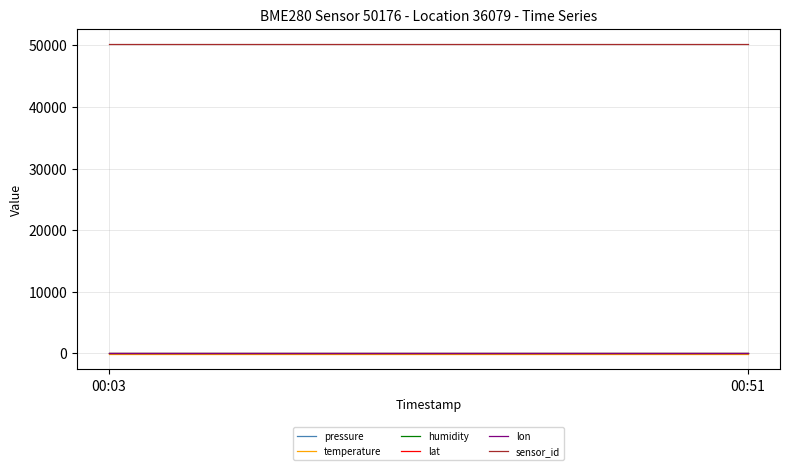

True or false: humidity and pressure intersect in this chart.

False